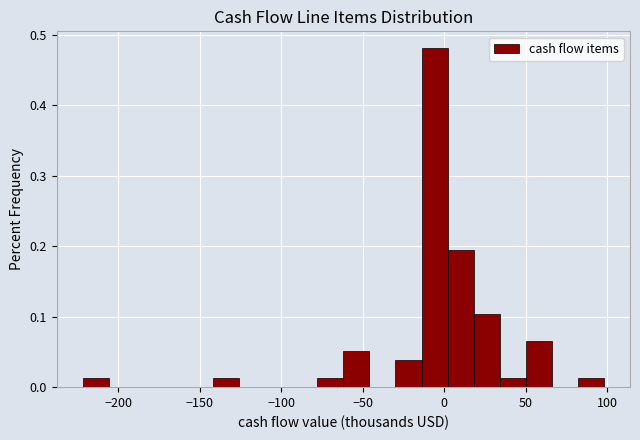

Read against the x-axis, roughly where is the centre of the tallest bar?

-5